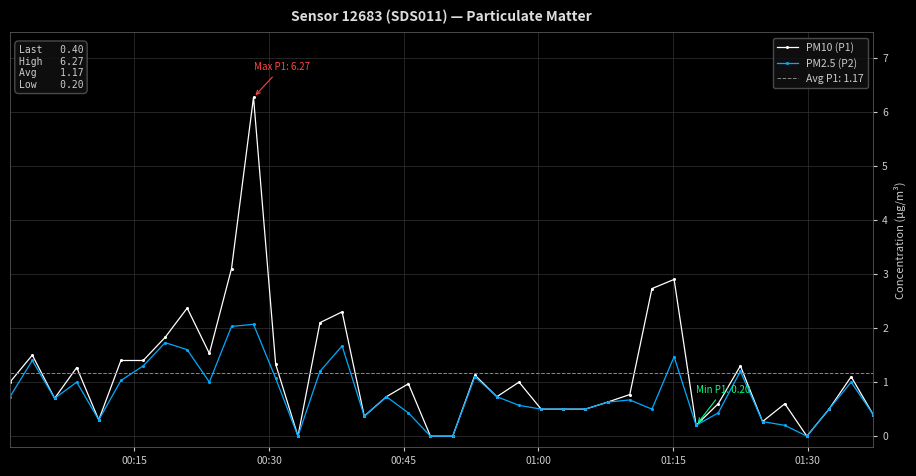

At how many categories does at least one series exceed 2?

7